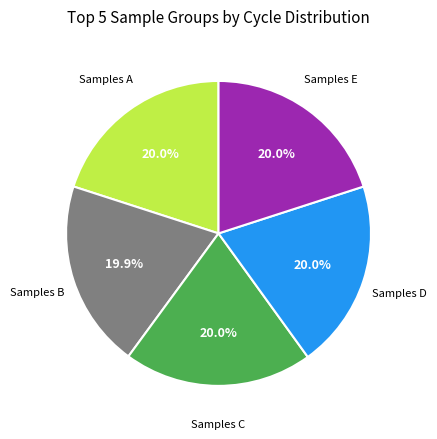

Is there any slice that represents more than half of the pie?

No